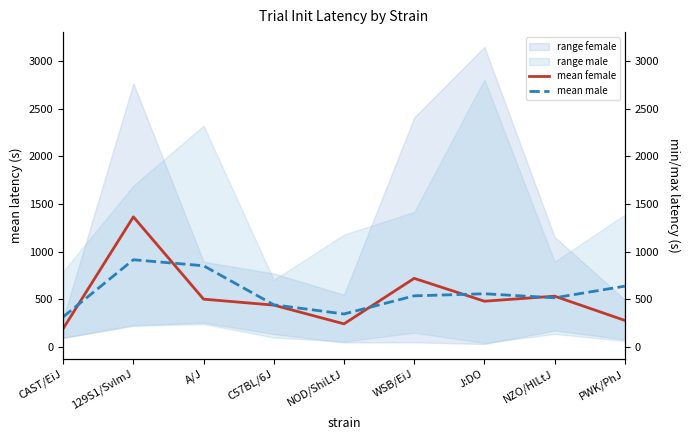

Is the value of mean female at A/J greater than the value of mean male at NOD/ShiLtJ?

Yes